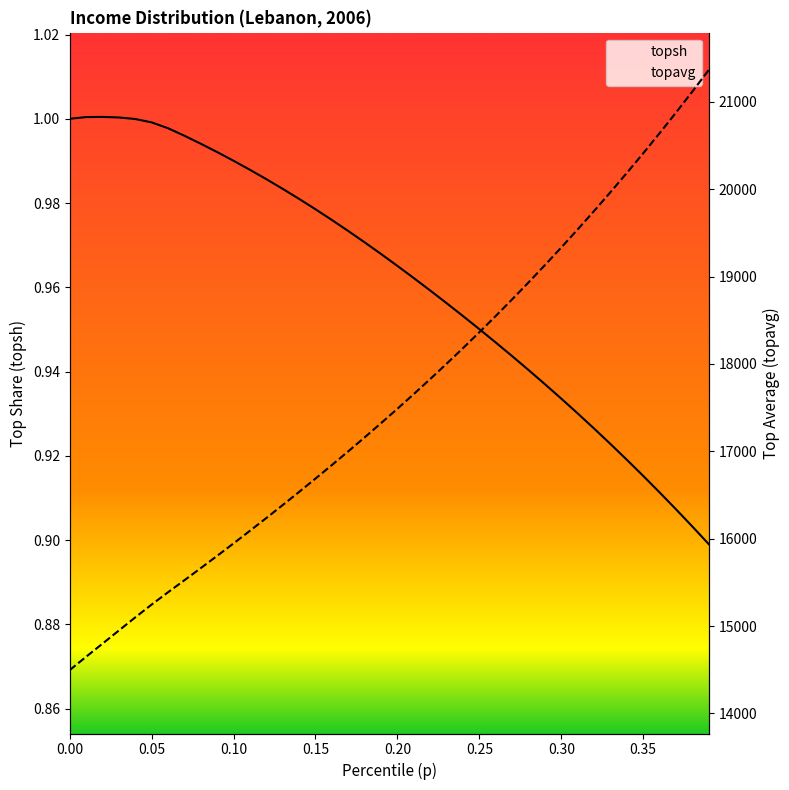

Reading right to left, transcribe all the data shown in this chart.

topsh: 0.9	0.9	0.9	0.9	0.9	0.9	0.9	0.9	0.9	0.9	0.9	0.9	0.9	0.9	1.0	1.0	1.0	1.0	1.0	1.0	1.0	1.0	1.0	1.0	1.0	1.0	1.0	1.0	1.0	1.0	1.0	1.0	1.0	1.0	1.0	1.0	1.0	1.0	1.0	1.0
topavg: 21364.1	21117.2	20876.2	20640.7	20410.5	20185.4	19965.3	19749.9	19539.0	19332.6	19130.4	18932.4	18738.5	18548.5	18362.5	18180.3	18001.7	17826.7	17655.1	17486.8	17321.6	17159.2	16999.5	16842.3	16687.5	16535.0	16384.6	16236.3	16090.1	15945.8	15803.4	15662.9	15524.1	15386.4	15245.6	15098.8	14948.6	14797.9	14648.0	14495.5